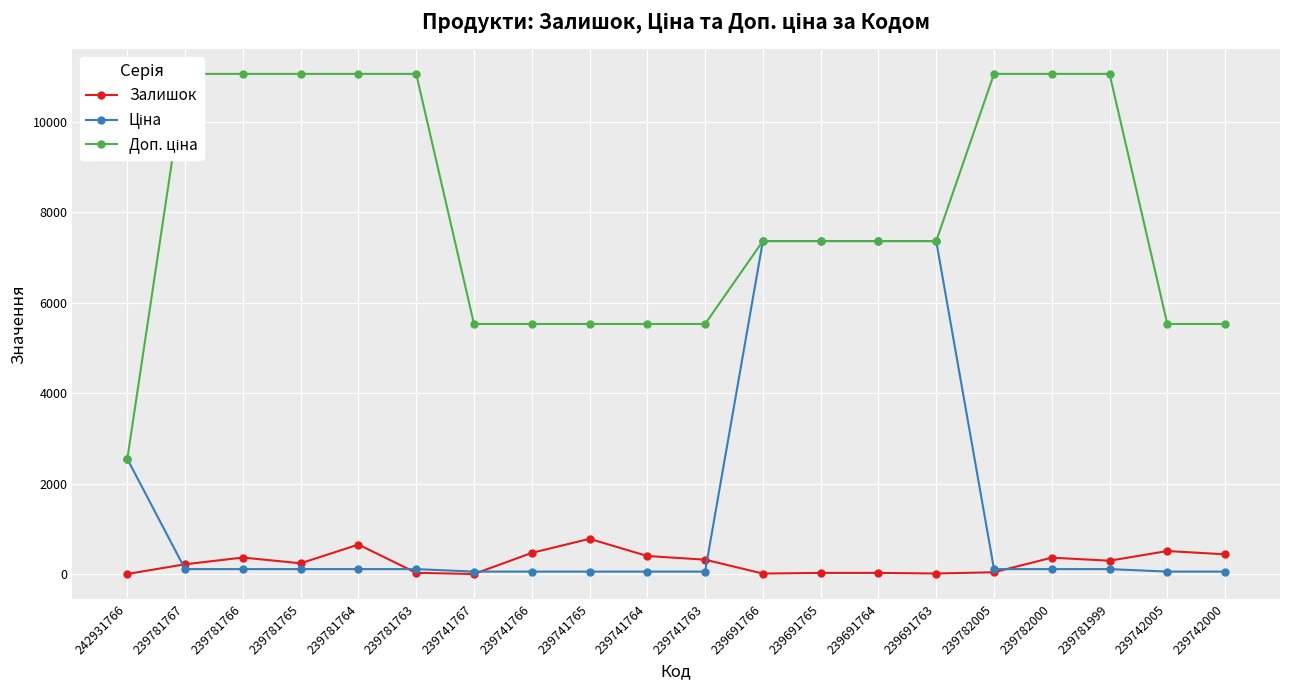

What is the label of the 16th point from the left?

239782005